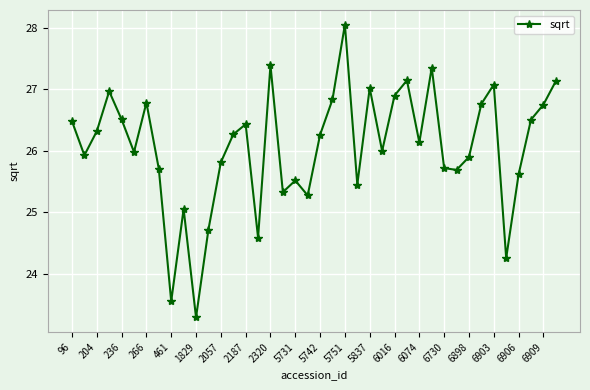

What is the minimum value shown in the chart?

23.3